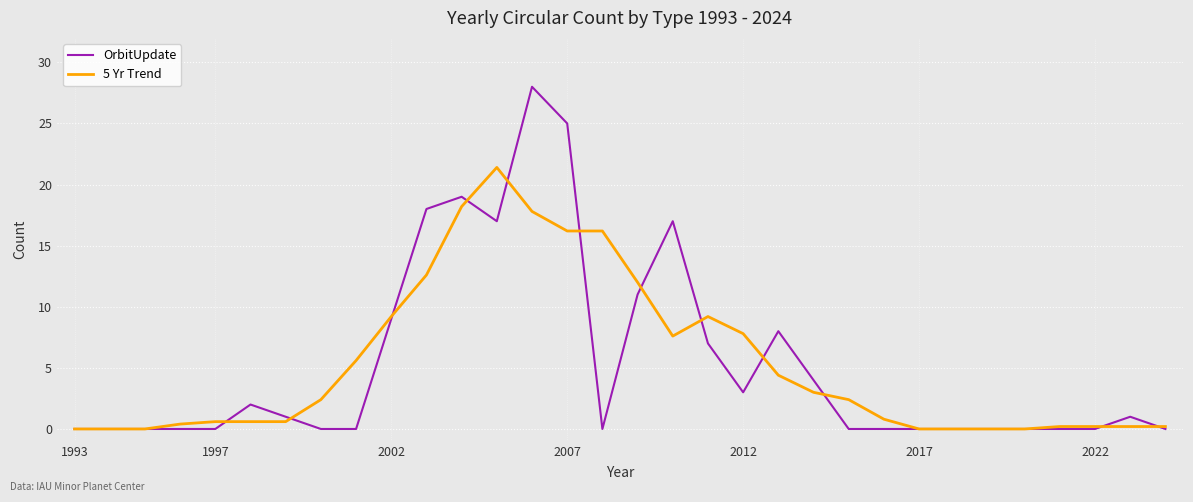

Which series has the widest spread of values?

OrbitUpdate